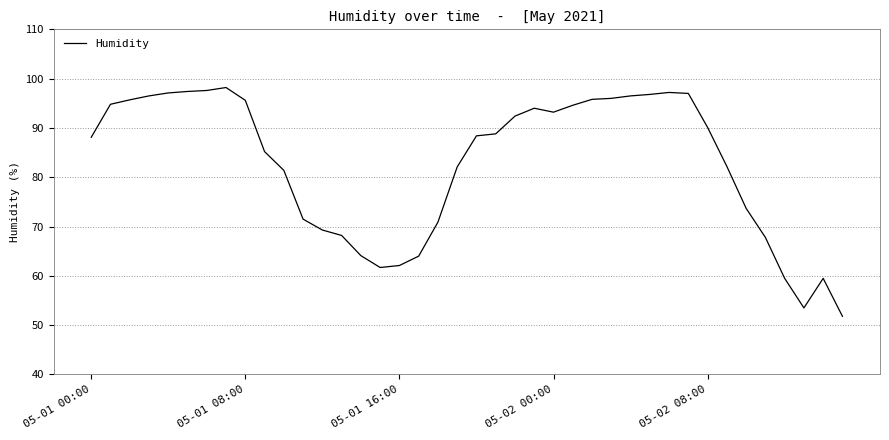

What is the maximum value shown in the chart?

98.2